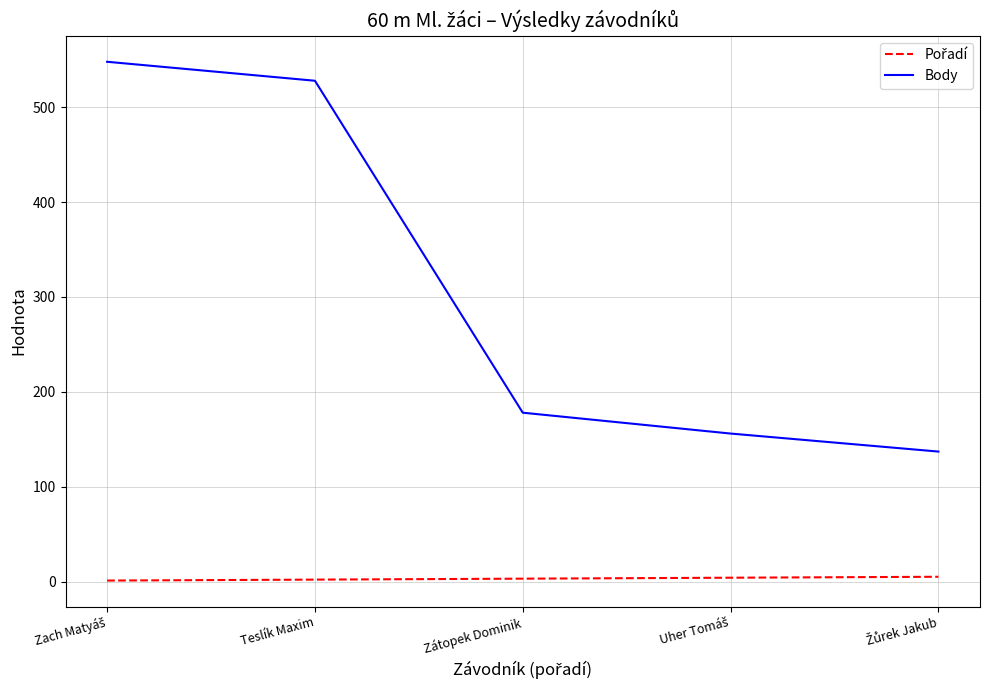

Which series has the largest total across all categories?

Body